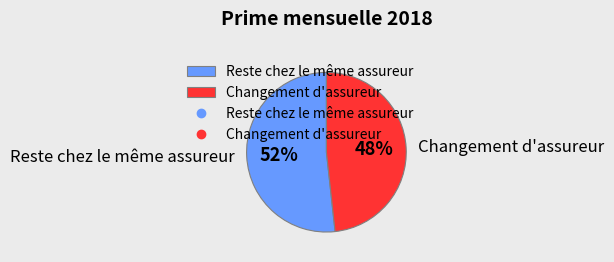

Does any single category account for the majority?

Yes